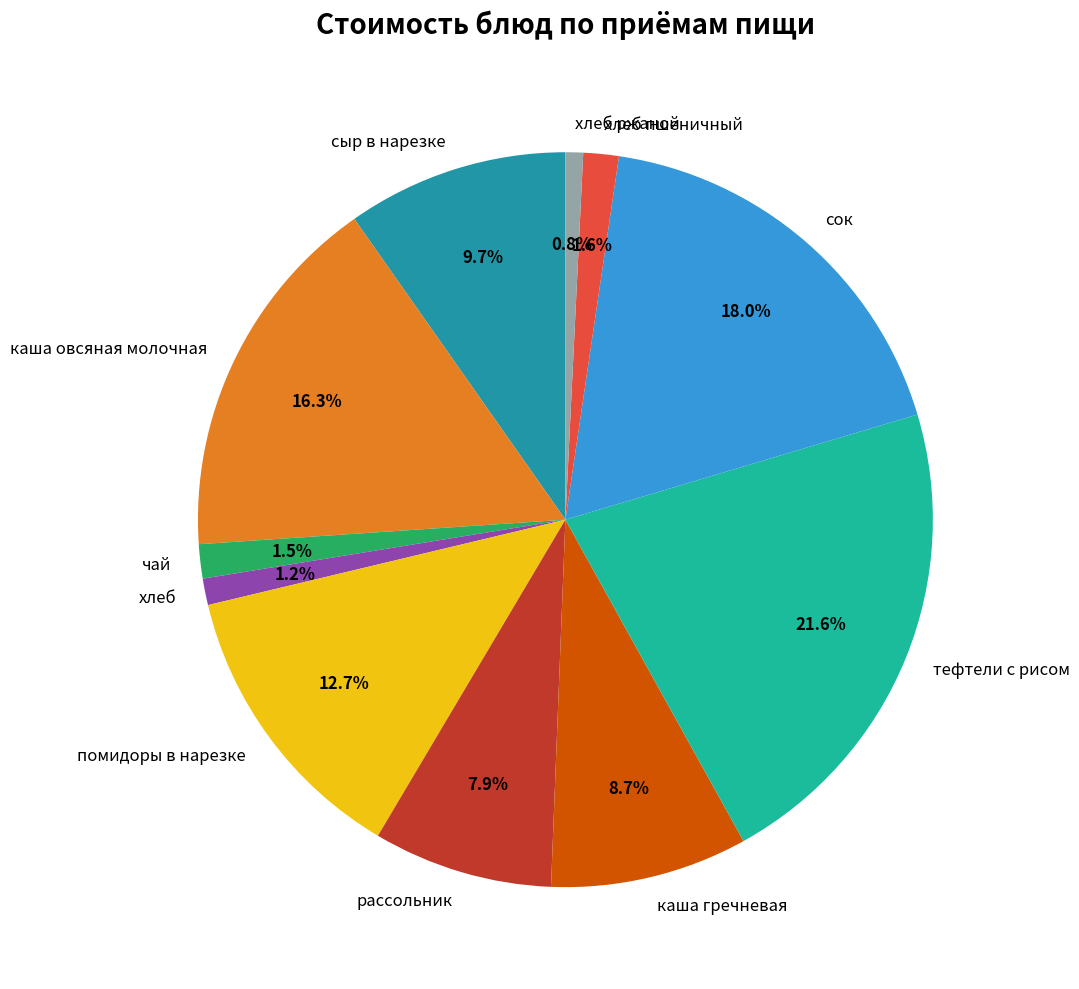

To the nearest percent, what is the combined percentage of тефтели с рисом and хлеб?

23%